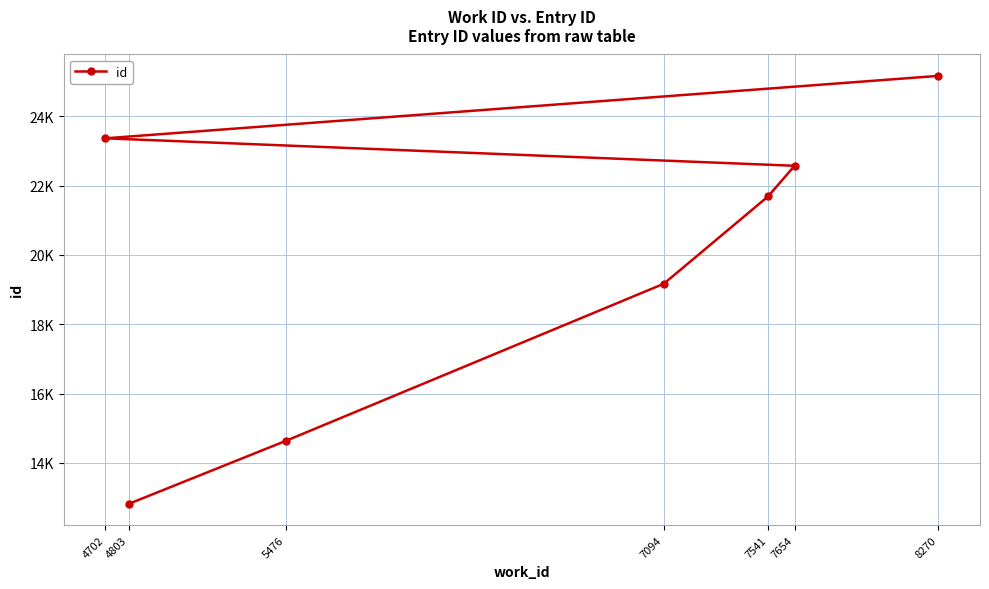

How many lines are shown in the chart?

1